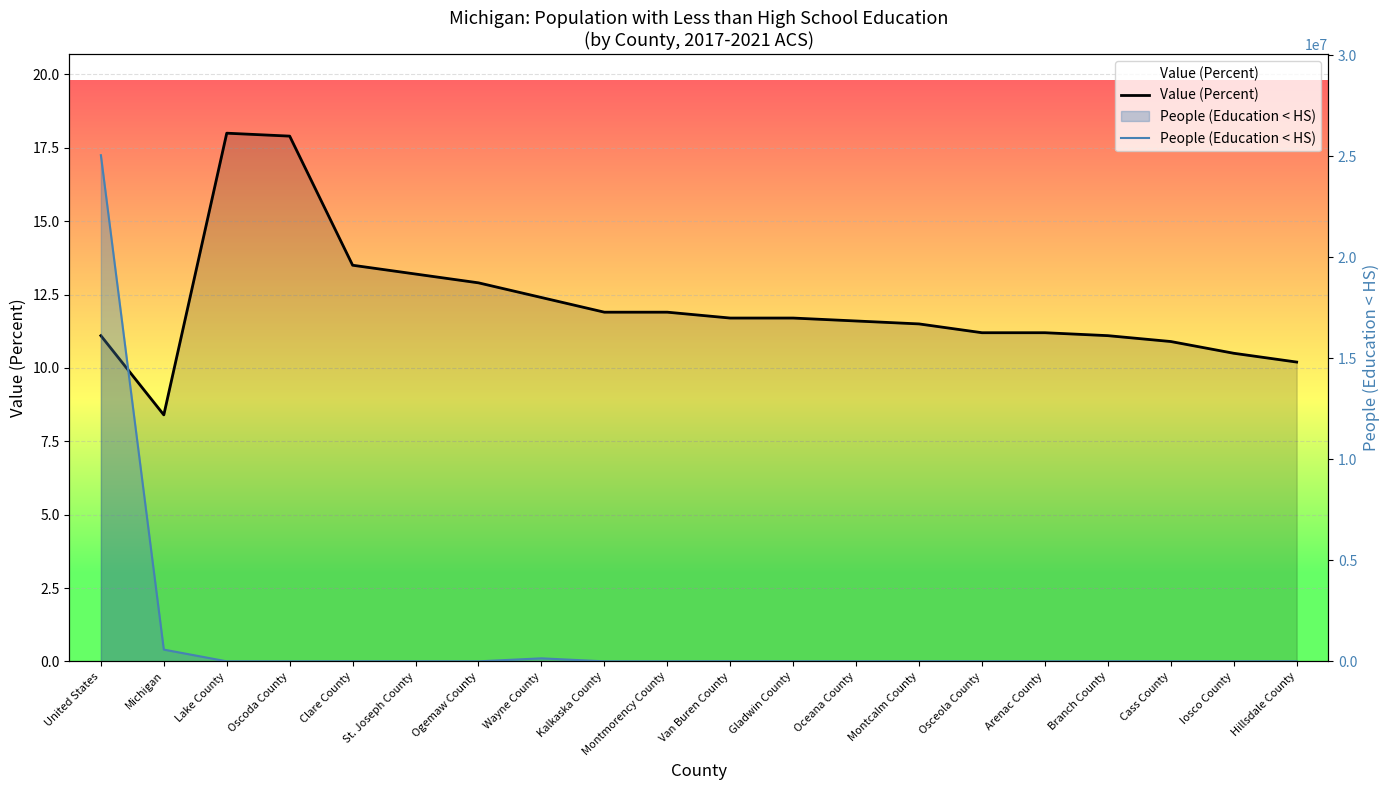

List the labels in order of People (Education < HS) value, smallest first.

Montmorency County, Oscoda County, Arenac County, Kalkaska County, Lake County, Osceola County, Ogemaw County, Iosco County, Oceana County, Gladwin County, Clare County, Hillsdale County, Branch County, Cass County, Montcalm County, St. Joseph County, Van Buren County, Wayne County, Michigan, United States